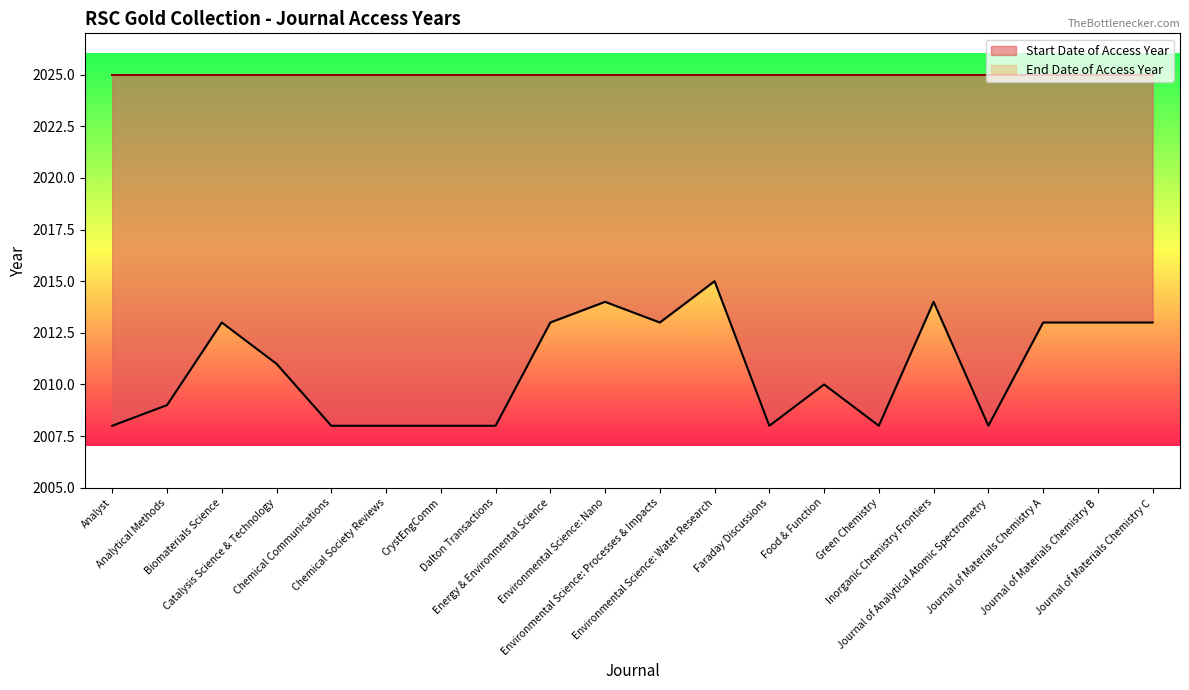

What is the difference between the values at Journal of Materials Chemistry A and Environmental Science: Nano?

1